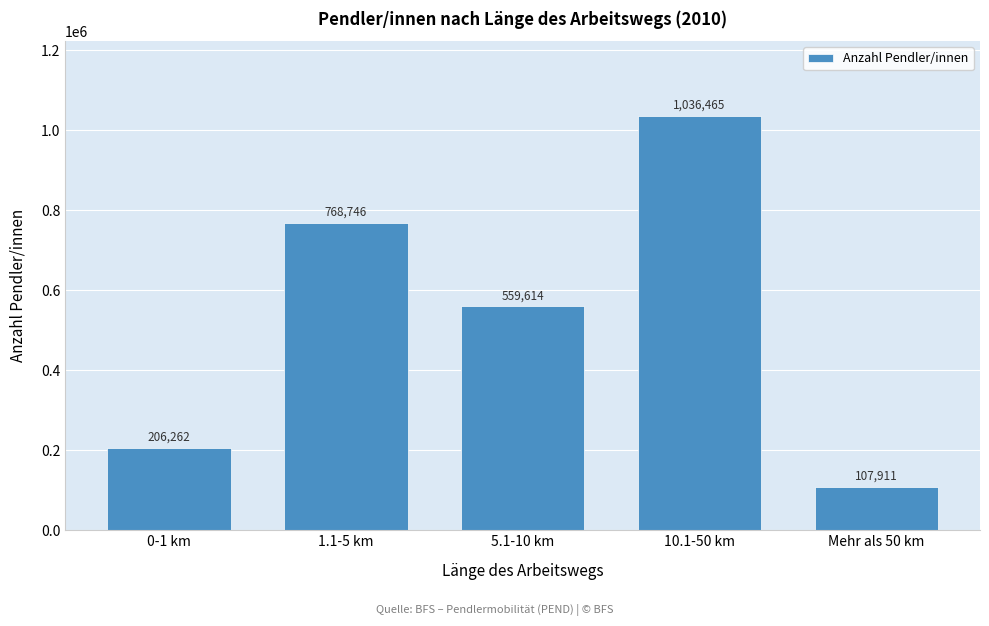

Reading left to right, what are all the values shown in this chart?

206262	768746	559614	1036465	107911